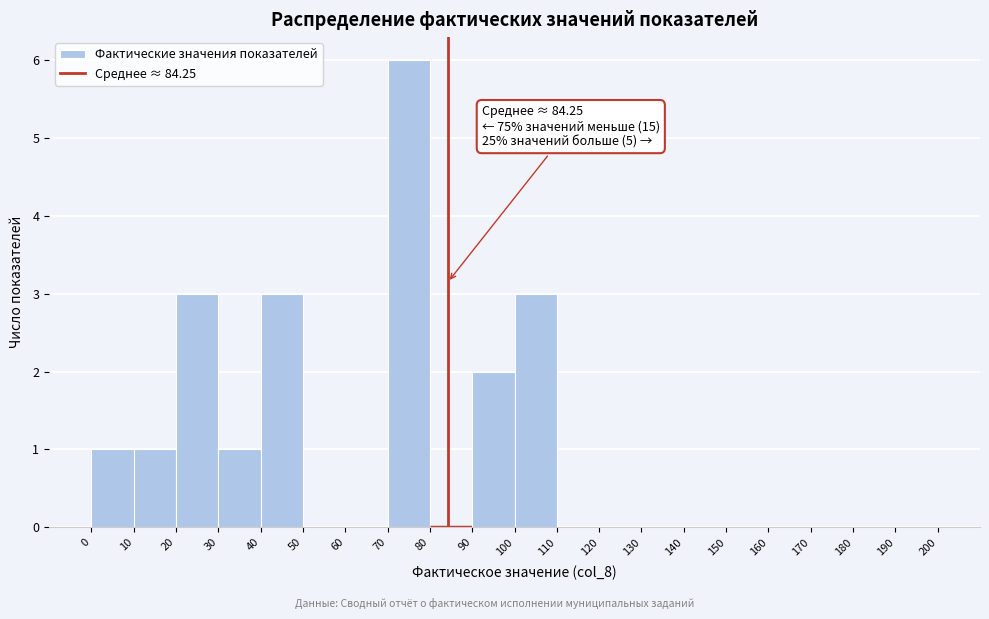

Over which range of the x-axis is the bar tallest?

70 to 80